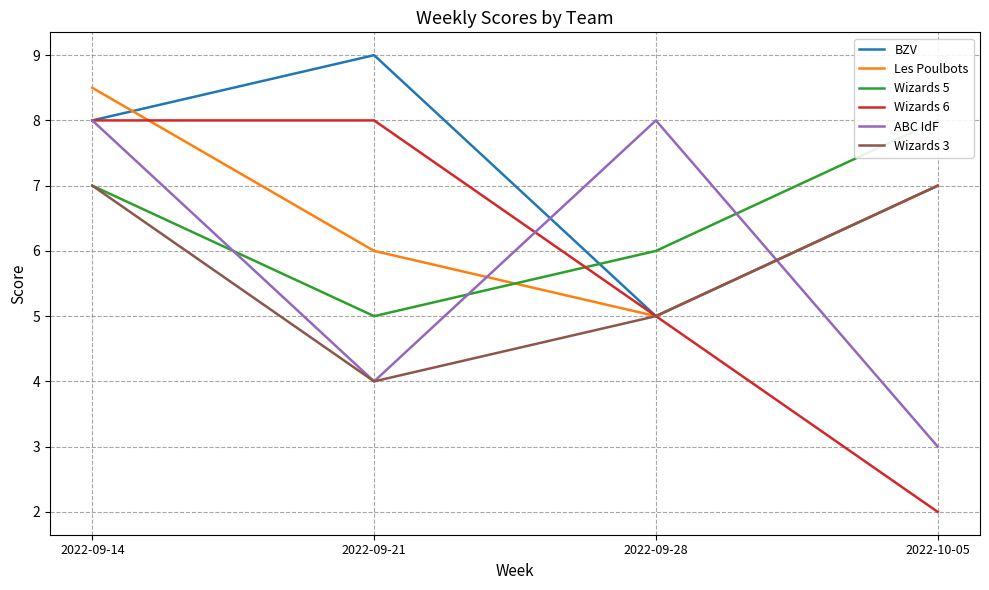

How many lines are shown in the chart?

6